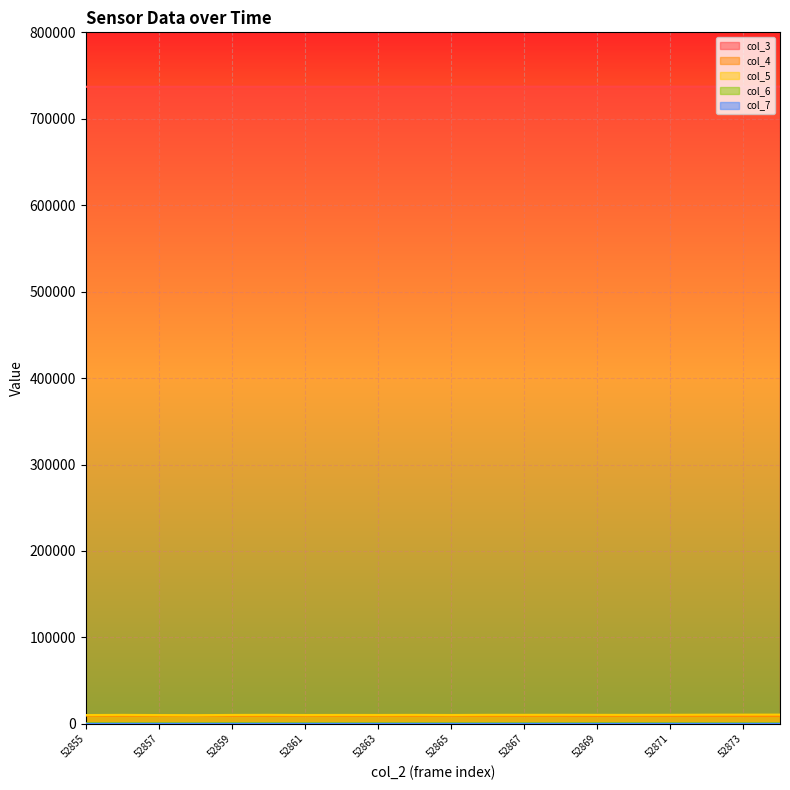

What is the minimum value shown in the chart?

10